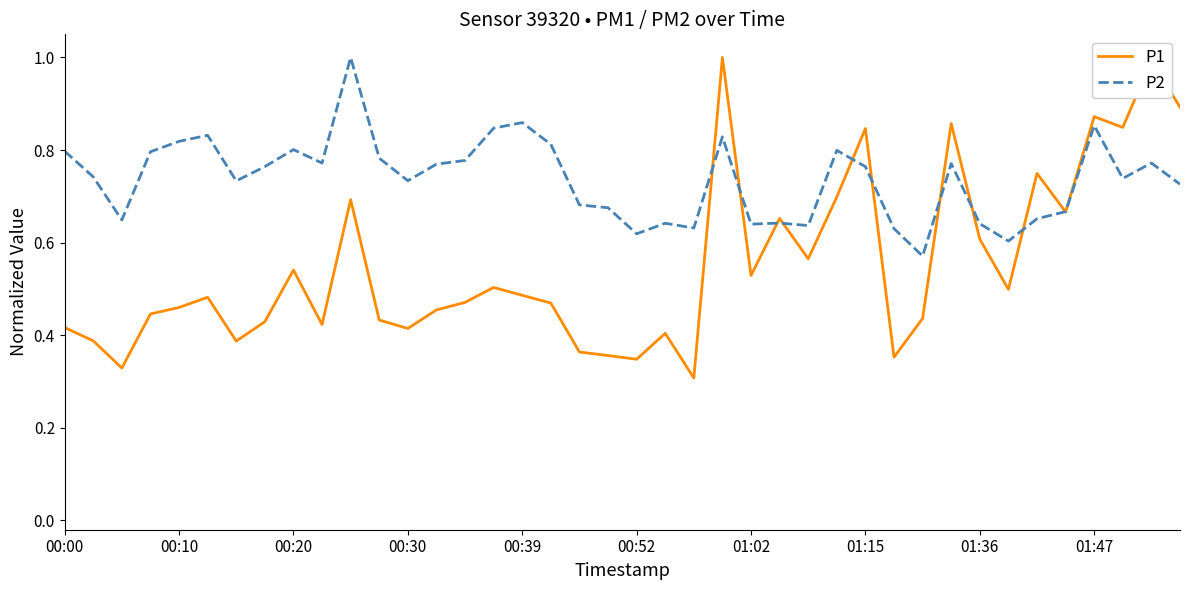

Which series has the widest spread of values?

P1